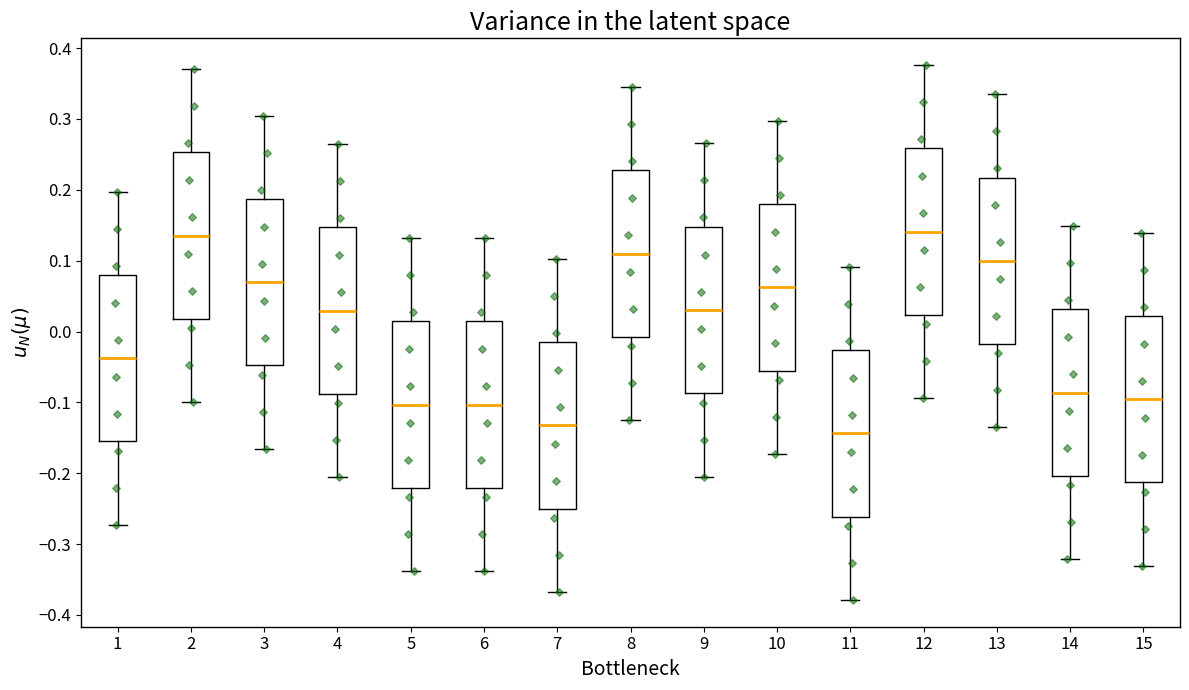

Reading left to right, read every box against the y-axis: the position of its median line, the range the box covers, and the ends of its whiskers. The values are not printed on the chart, so give them approximately, as read against the axis.

1: median -0.04, box -0.16 to 0.08, whiskers -0.27 to 0.20
2: median 0.14, box 0.02 to 0.25, whiskers -0.10 to 0.37
3: median 0.07, box -0.05 to 0.19, whiskers -0.17 to 0.30
4: median 0.03, box -0.09 to 0.15, whiskers -0.21 to 0.26
5: median -0.10, box -0.22 to 0.01, whiskers -0.34 to 0.13
6: median -0.10, box -0.22 to 0.01, whiskers -0.34 to 0.13
7: median -0.13, box -0.25 to -0.02, whiskers -0.37 to 0.10
8: median 0.11, box -0.01 to 0.23, whiskers -0.13 to 0.34
9: median 0.03, box -0.09 to 0.15, whiskers -0.20 to 0.27
10: median 0.06, box -0.06 to 0.18, whiskers -0.17 to 0.30
11: median -0.14, box -0.26 to -0.03, whiskers -0.38 to 0.09
12: median 0.14, box 0.02 to 0.26, whiskers -0.09 to 0.38
13: median 0.10, box -0.02 to 0.22, whiskers -0.14 to 0.33
14: median -0.09, box -0.20 to 0.03, whiskers -0.32 to 0.15
15: median -0.10, box -0.21 to 0.02, whiskers -0.33 to 0.14